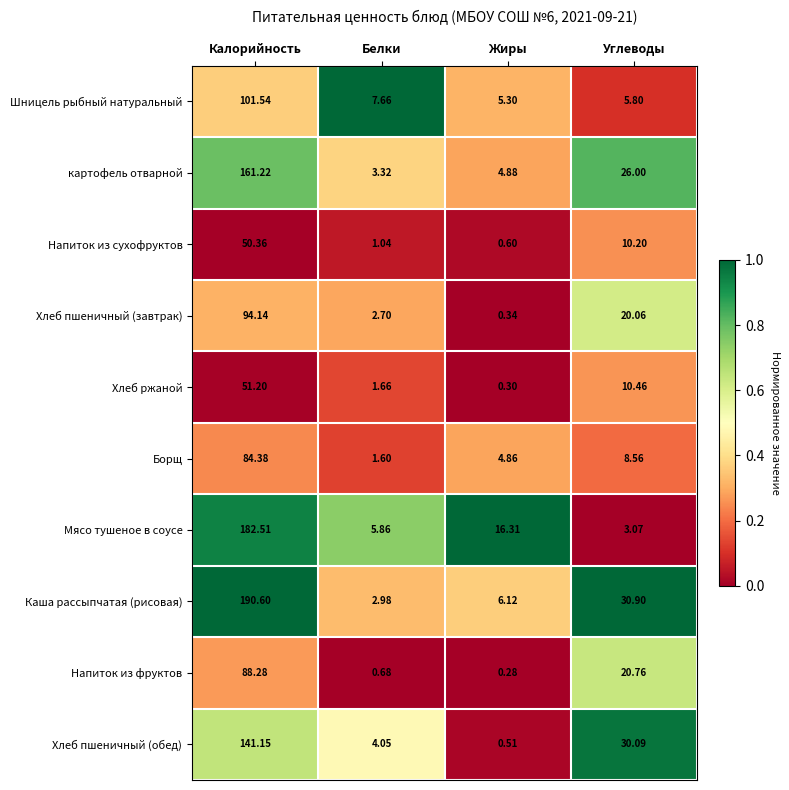

At which category does the chart reach its peak across all series?

Калорийность